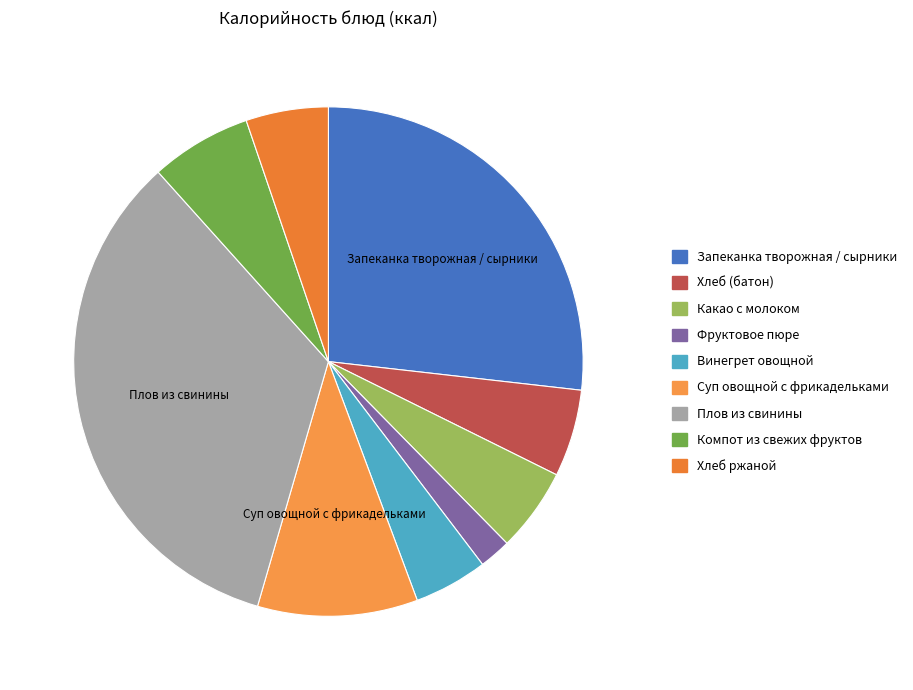

What is the change in value from Запеканка творожная / сырники to Плов из свинины?

+113.5